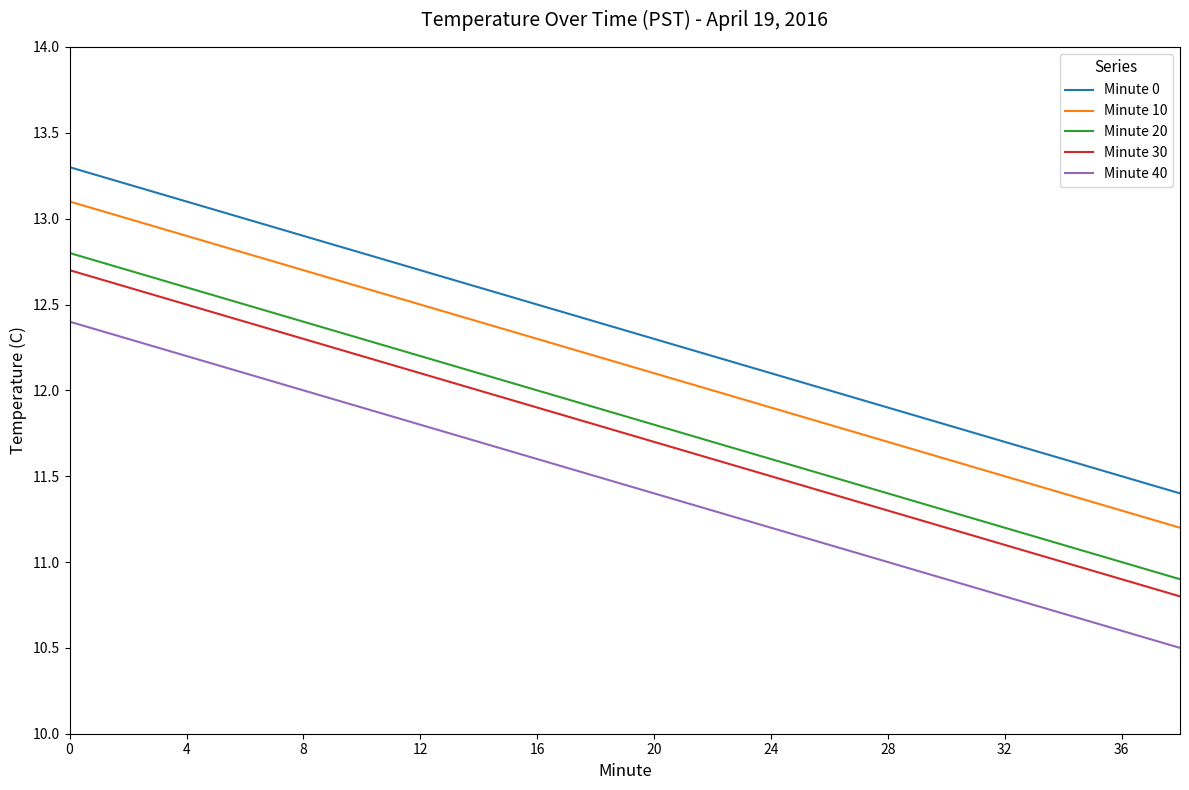

Which series has the largest total across all categories?

Minute 0